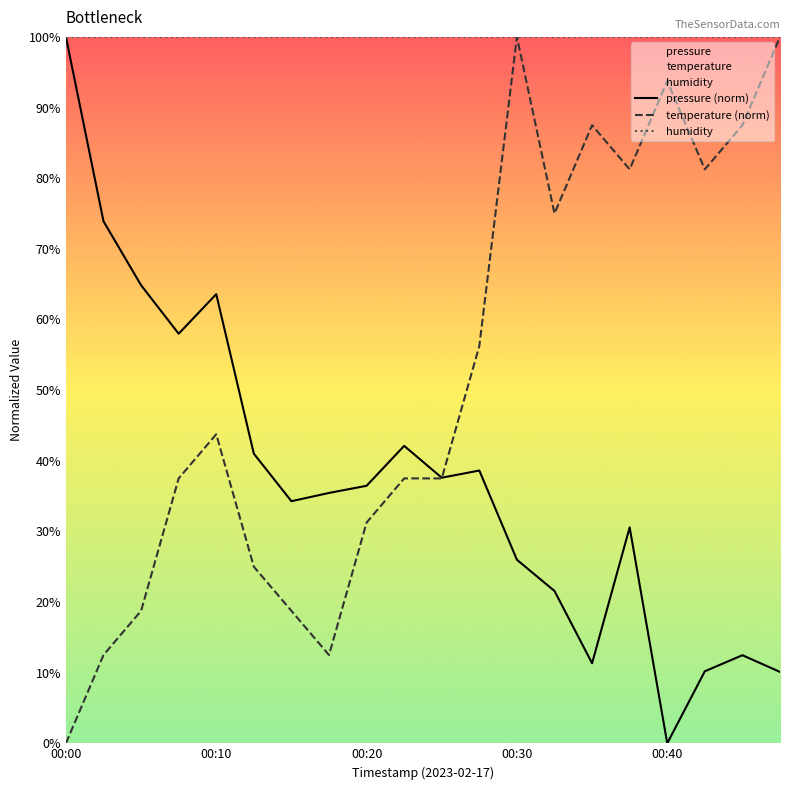

Which series has the largest total across all categories?

humidity